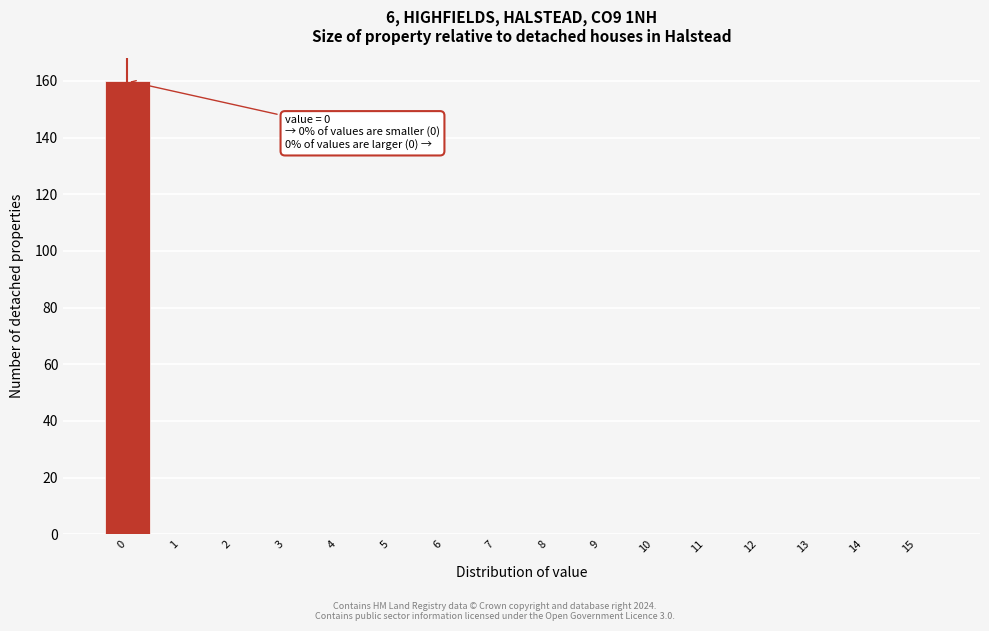

Which range on the x-axis has the tallest bar?

-0.5 to 0.5